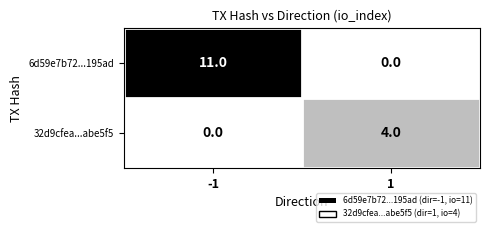

What is the difference between the highest and lowest values at -1?

11